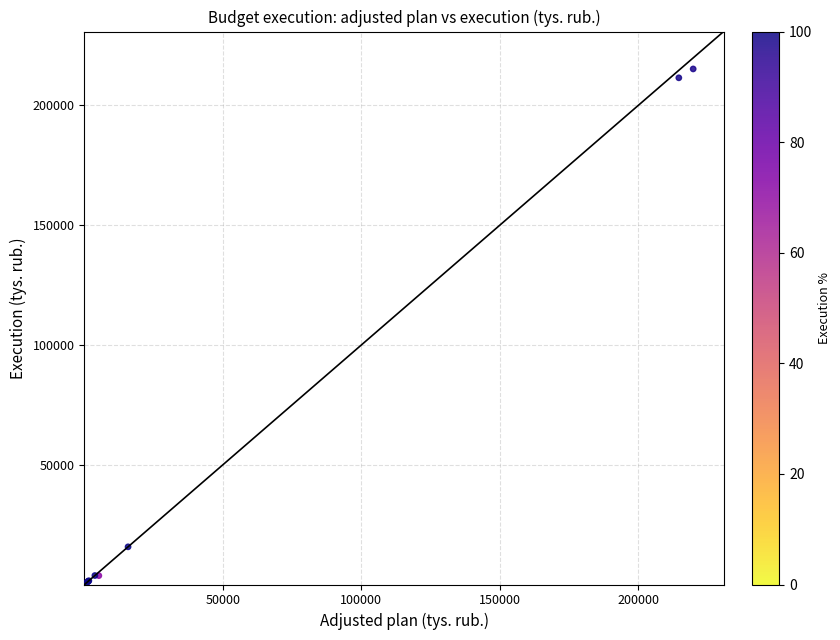

What Y value in the scatter plot is closest to 107621?

15735.4